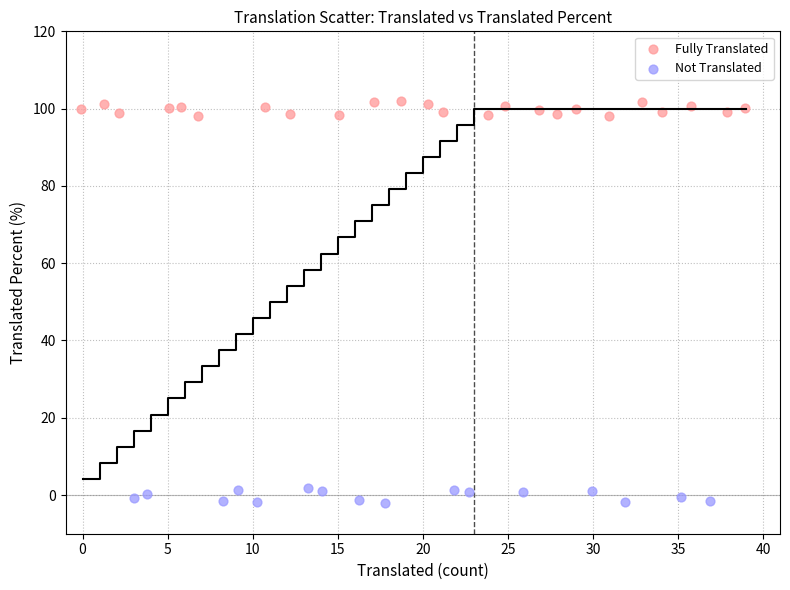

Which series reaches the maximum Y coordinate?

Fully Translated